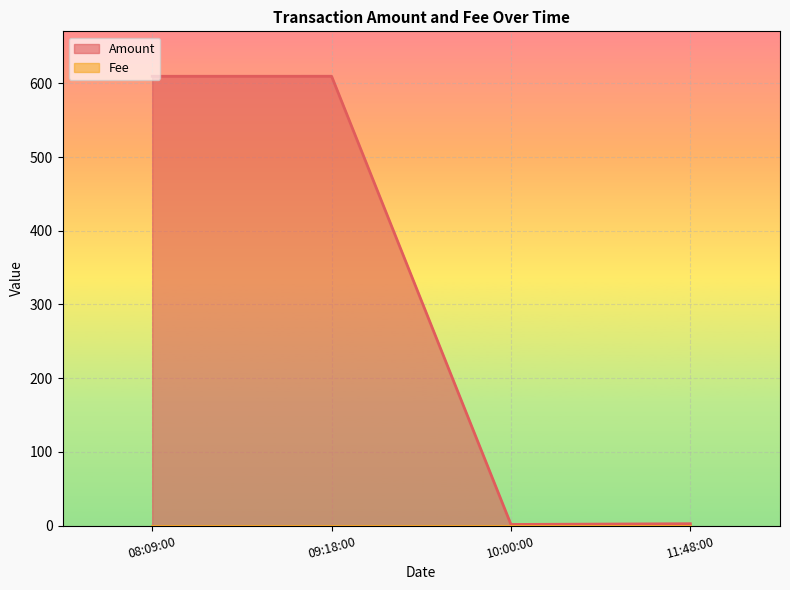

What is the smallest value displayed?

1.5